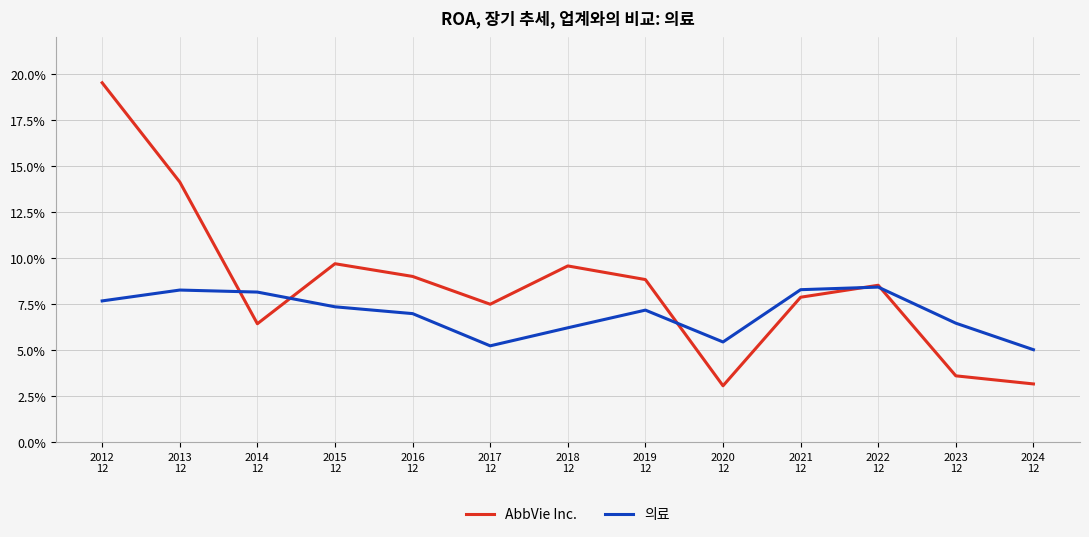

At how many categories does at least one series exceed 0?

13